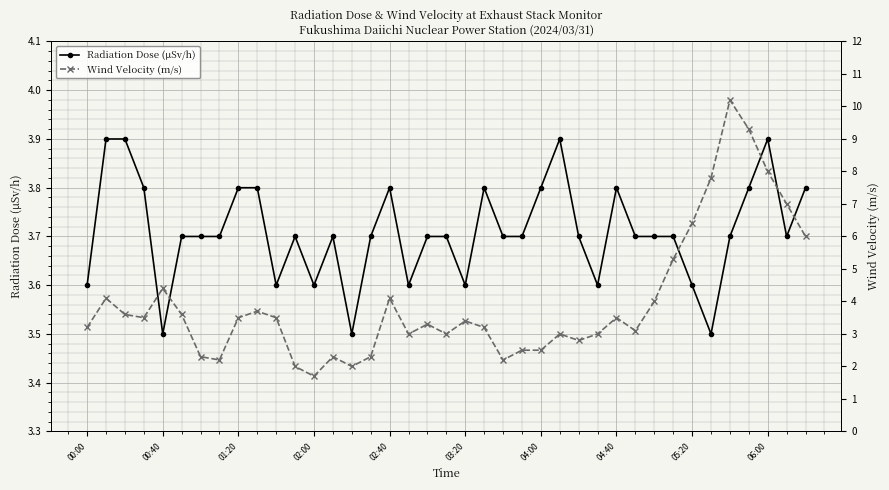

Count the Radiation Dose (μSv/h) values in the range 3 to 4.

39